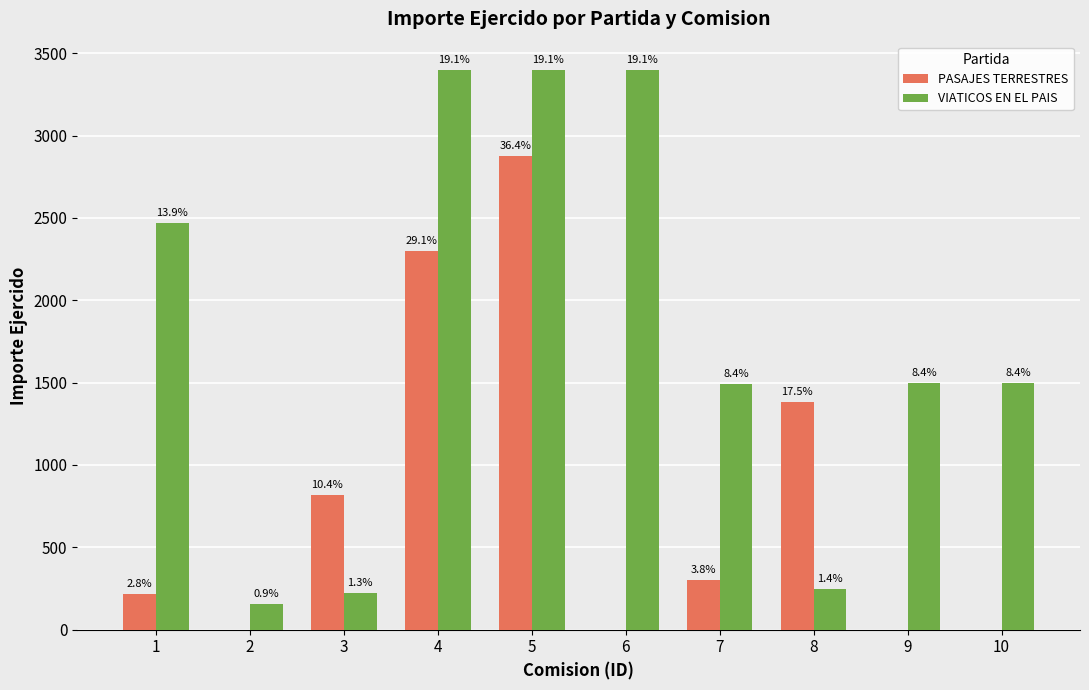

What are all the series names shown in the legend?

PASAJES TERRESTRES, VIATICOS EN EL PAIS